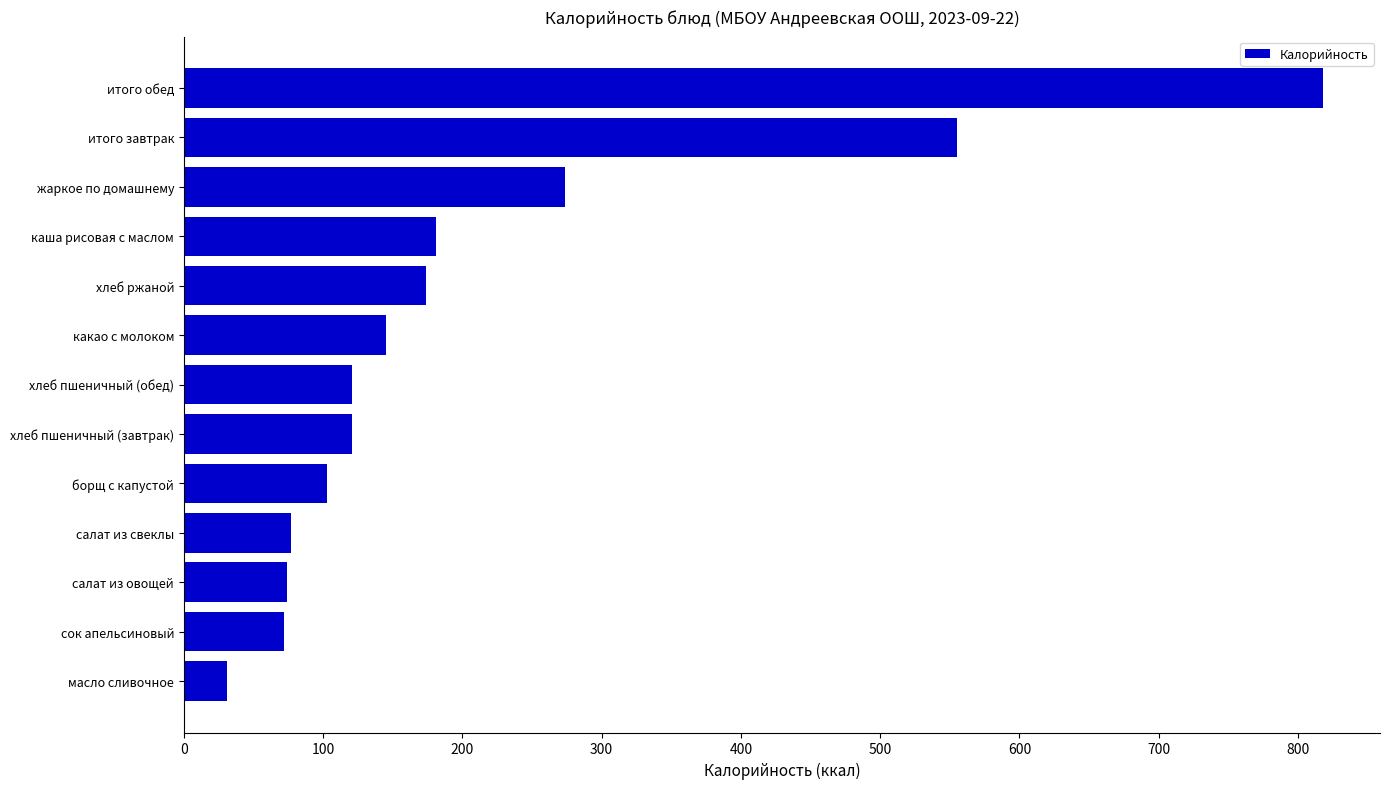

The value at жаркое по домашнему is 274. True or false?

True